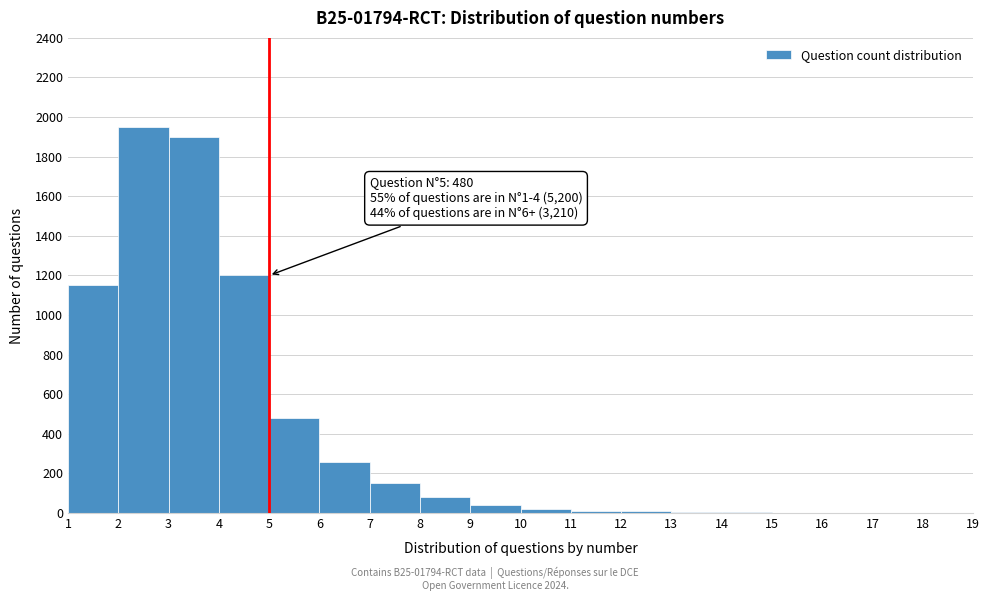

Over which range of the x-axis is the bar tallest?

2 to 3